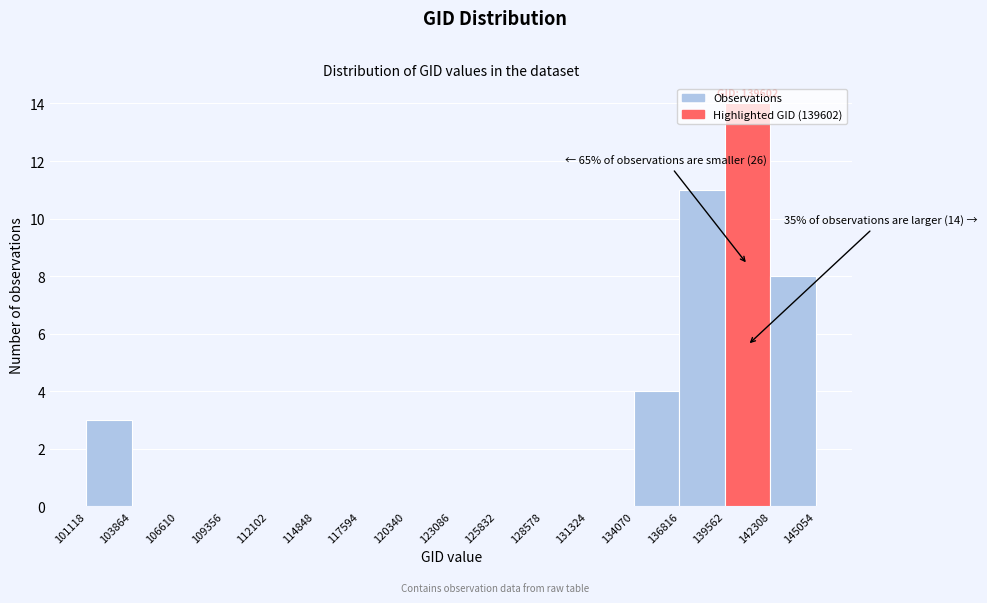

Which range on the x-axis has the tallest bar?

139562 to 142308